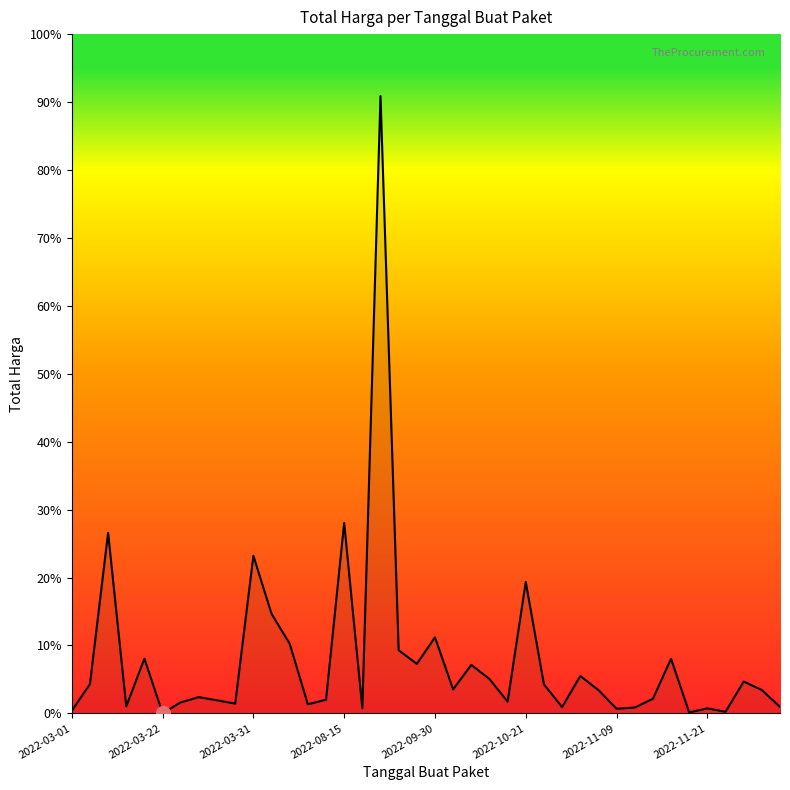

Does the chart display data point markers on the line(s)?

No